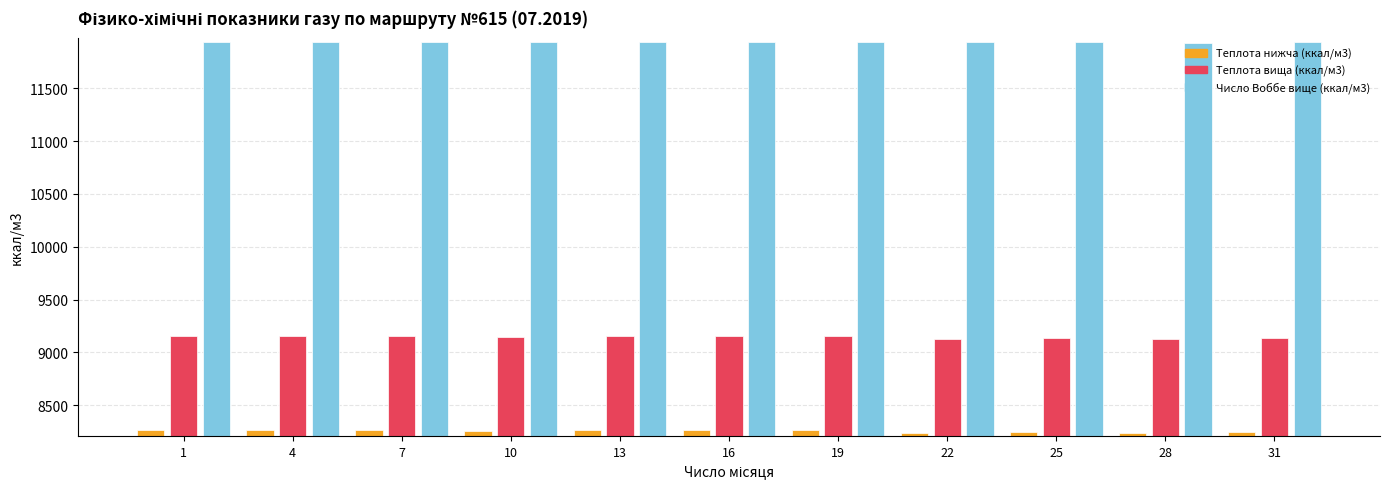

What is the total value across all series at 1?

29368.5